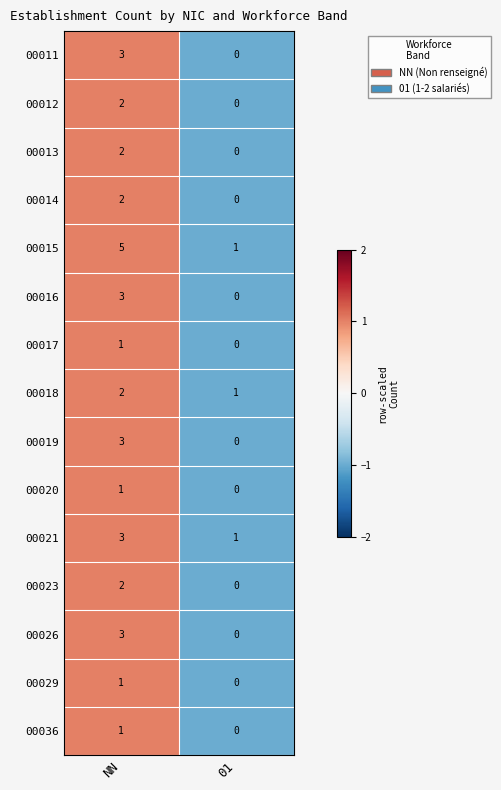

Reading left to right, list all the values displayed in this chart.

00011: NN=3	01=0
00012: NN=2	01=0
00013: NN=2	01=0
00014: NN=2	01=0
00015: NN=5	01=1
00016: NN=3	01=0
00017: NN=1	01=0
00018: NN=2	01=1
00019: NN=3	01=0
00020: NN=1	01=0
00021: NN=3	01=1
00023: NN=2	01=0
00026: NN=3	01=0
00029: NN=1	01=0
00036: NN=1	01=0